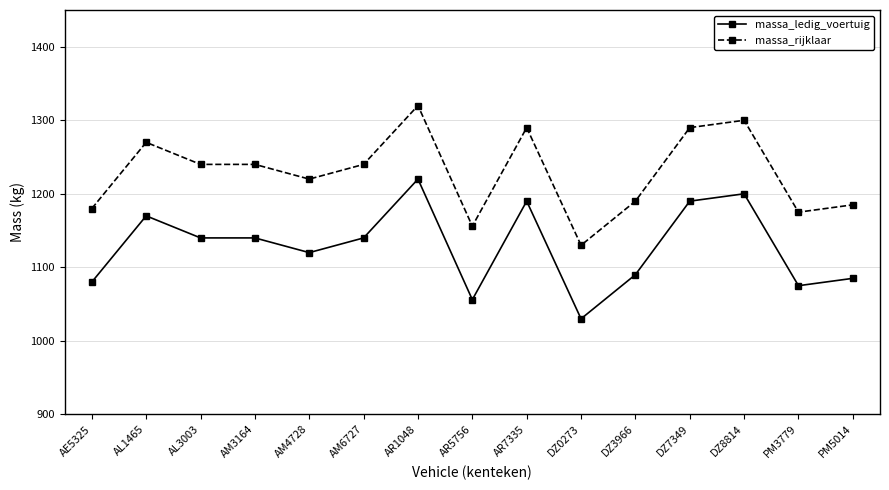

True or false: massa_ledig_voertuig has a value of 505 at AM3164.

False